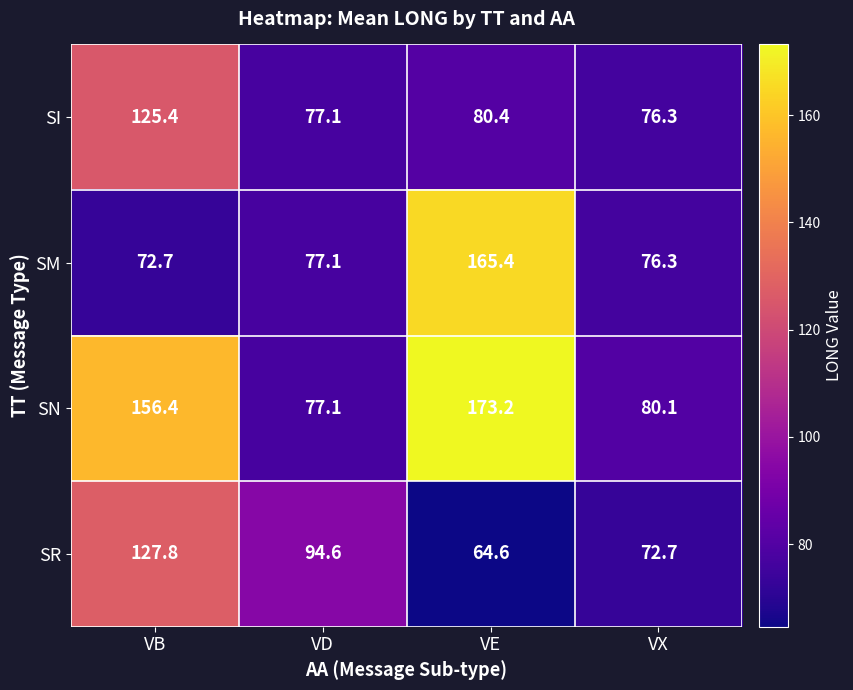

At how many categories does at least one series exceed 127?

2